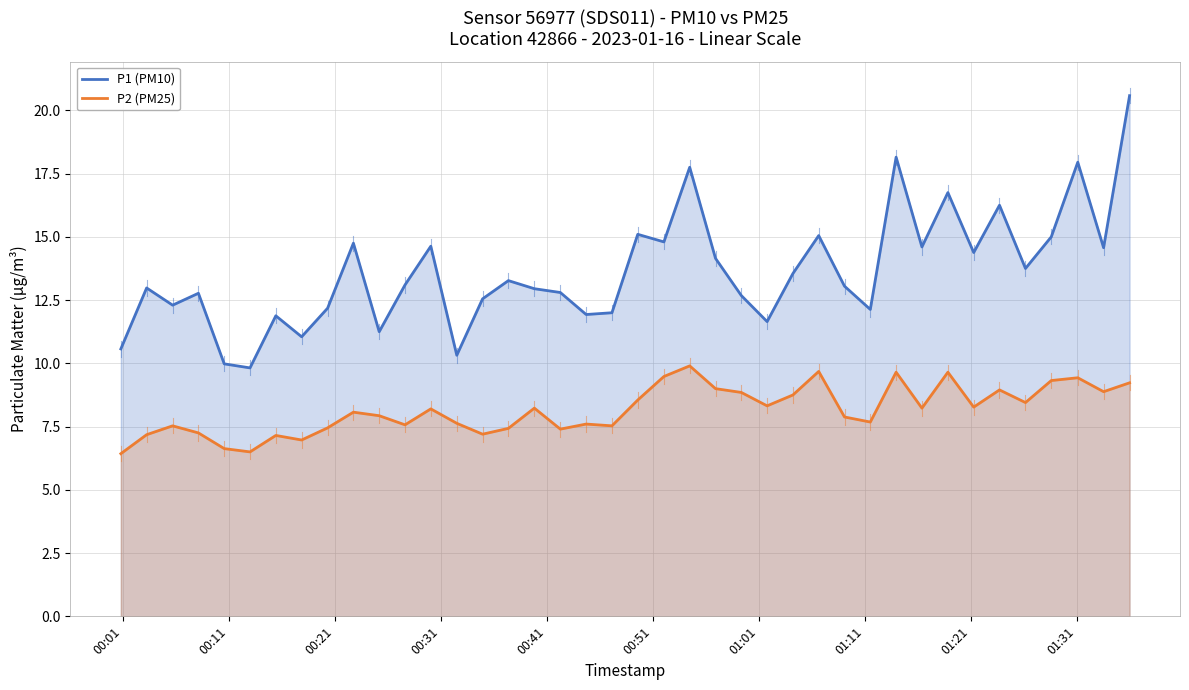

True or false: P1 (PM10) and P2 (PM25) cross at least once.

False